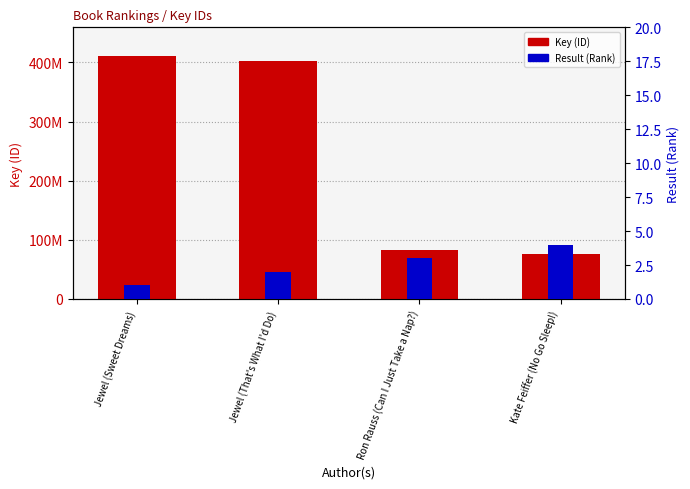

Rank the categories by Result (Rank) value from lowest to highest.

Jewel (Sweet Dreams), Jewel (That's What I'd Do), Ron Rauss (Can I Just Take a Nap?), Kate Feiffer (No Go Sleep!)